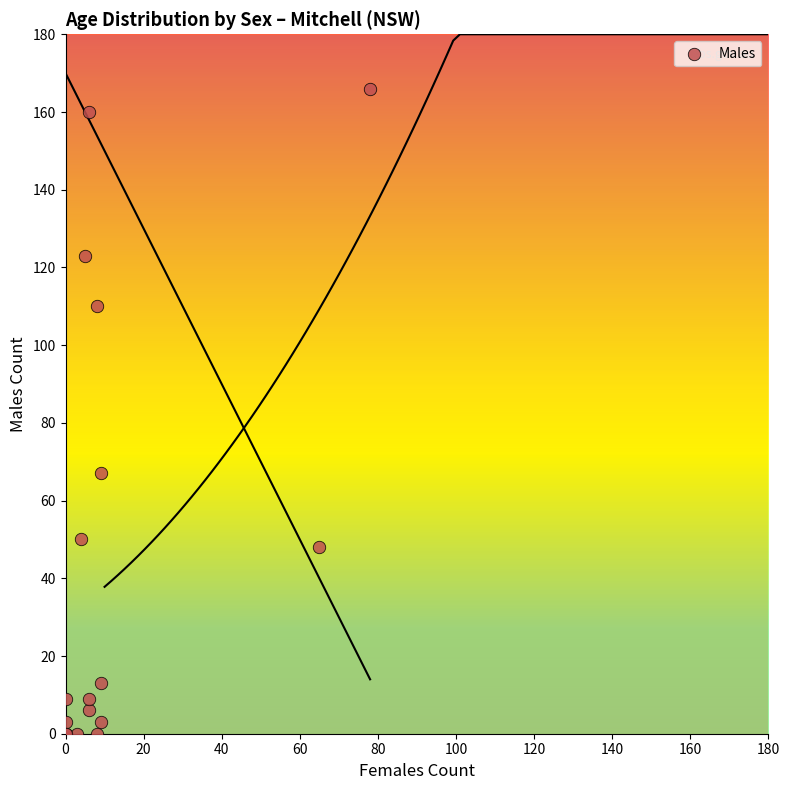

What Y value in the scatter plot is closest to 83?

67